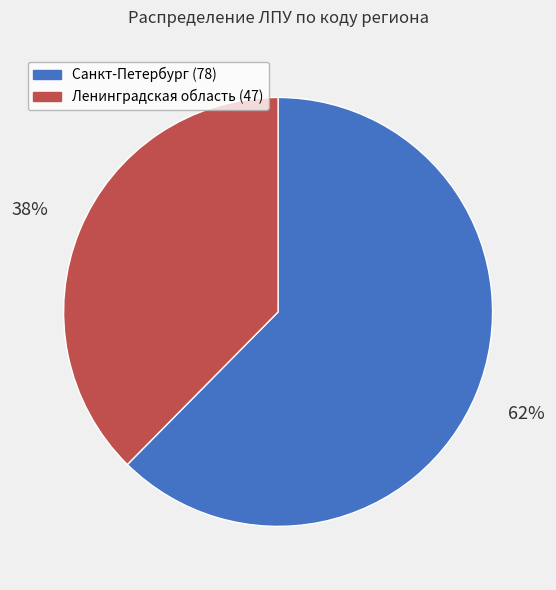

Between Ленинградская область (47) and Санкт-Петербург (78), which is larger?

Санкт-Петербург (78)